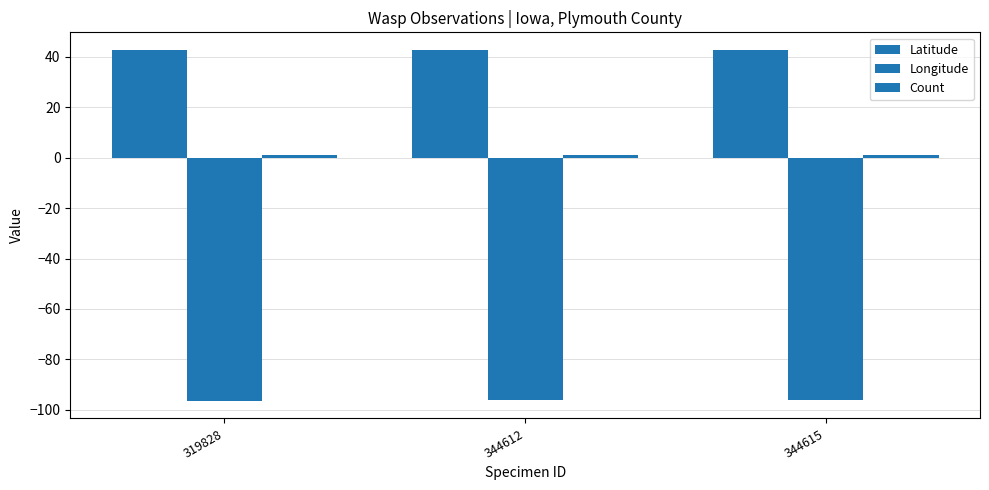

How many bars are there in total?

9